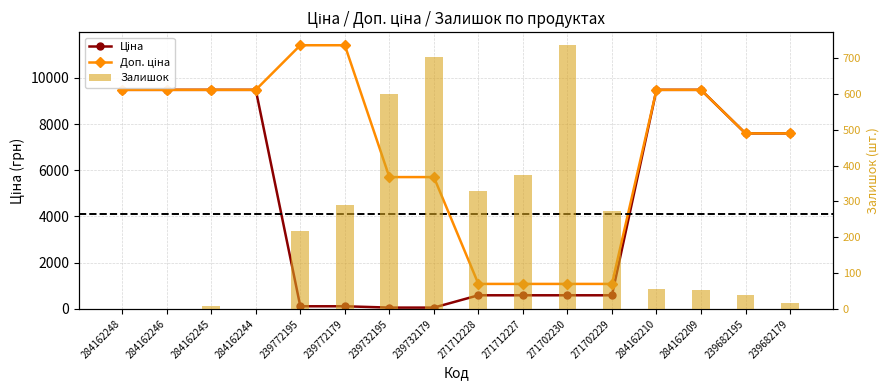

Between 239772195 and 284162248, which is larger?

284162248